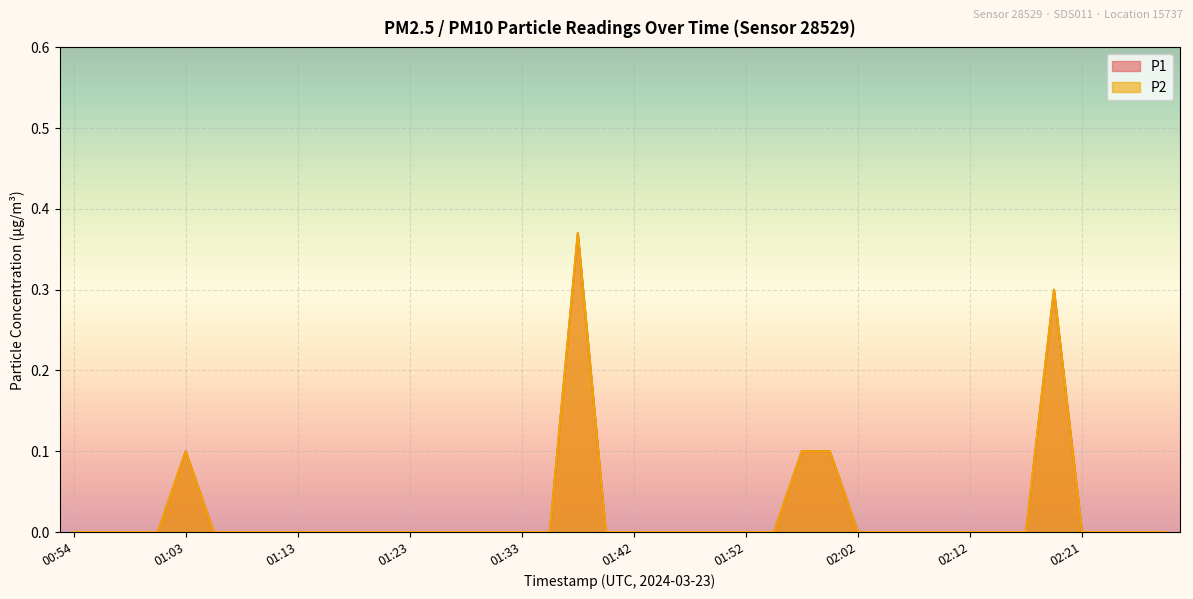

True or false: P2 and P1 cross at least once.

False